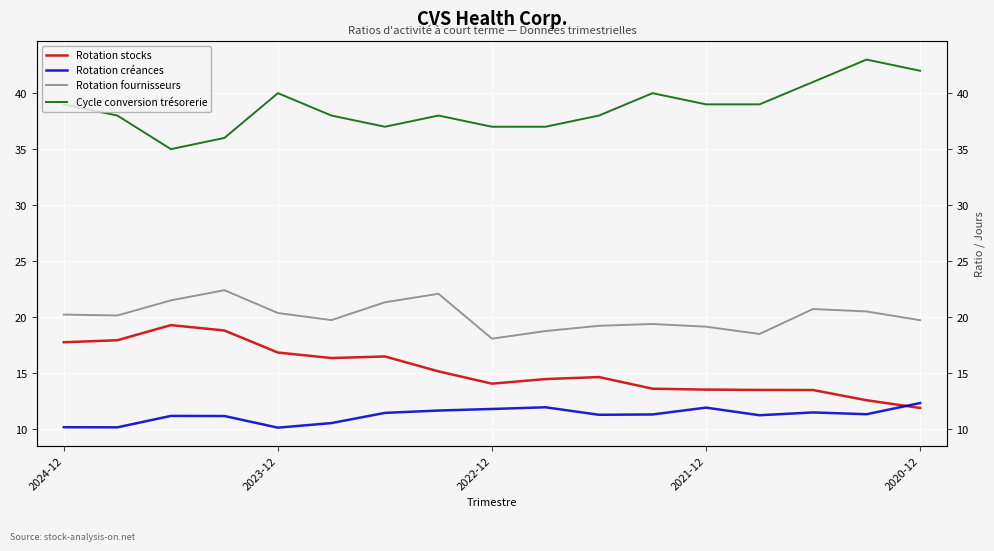

True or false: Rotation stocks and Cycle conversion trésorerie intersect in this chart.

False